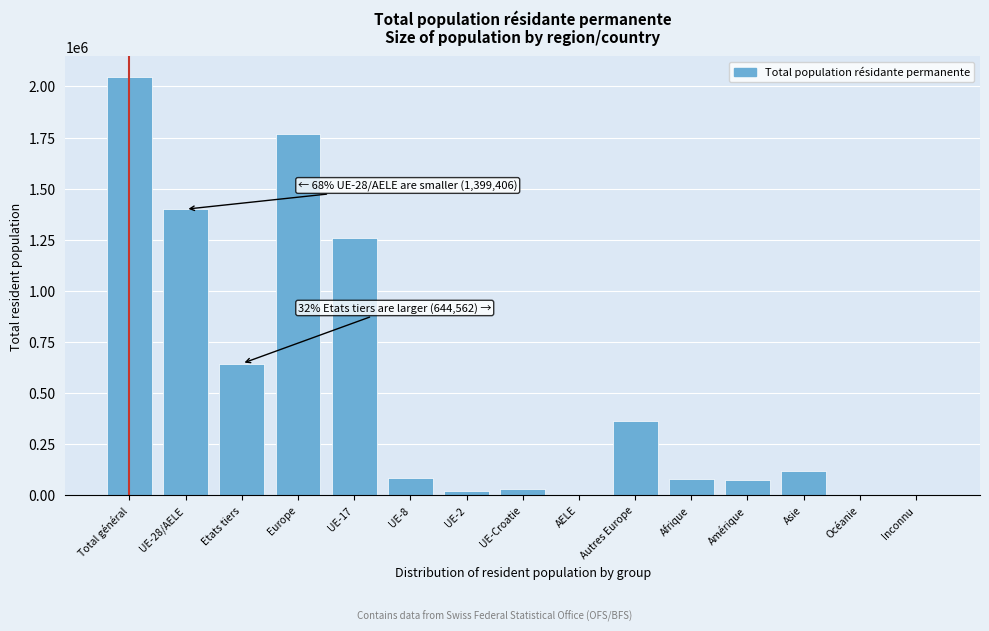

Which has a higher value, Etats tiers or AELE?

Etats tiers